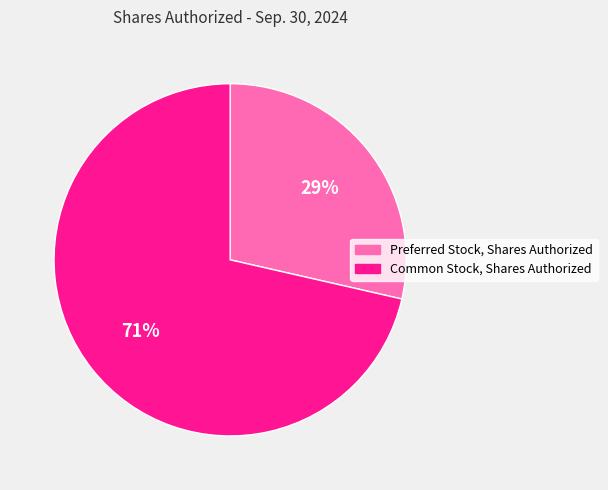

Is the sum of Common Stock, Shares Authorized and Preferred Stock, Shares Authorized greater than half?

Yes